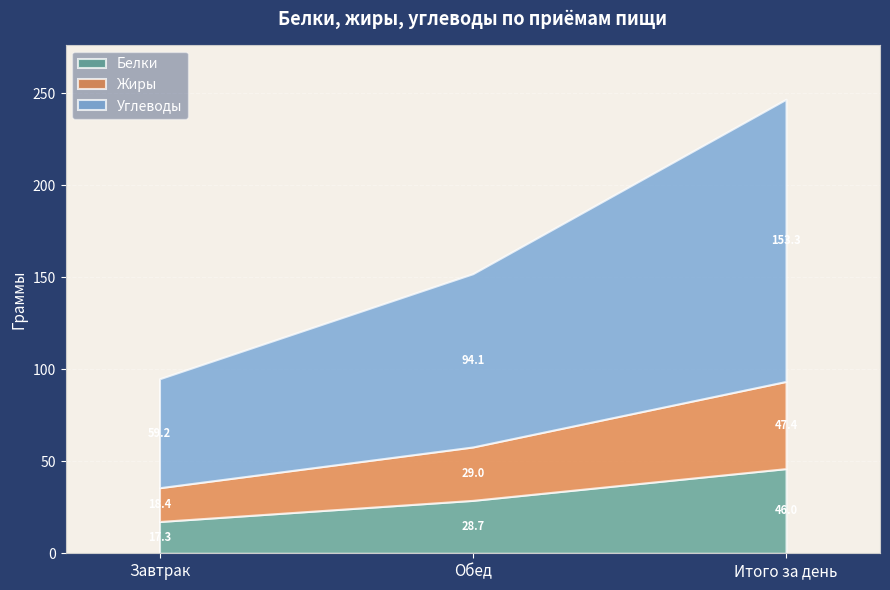

Count the number of data series in this chart.

3